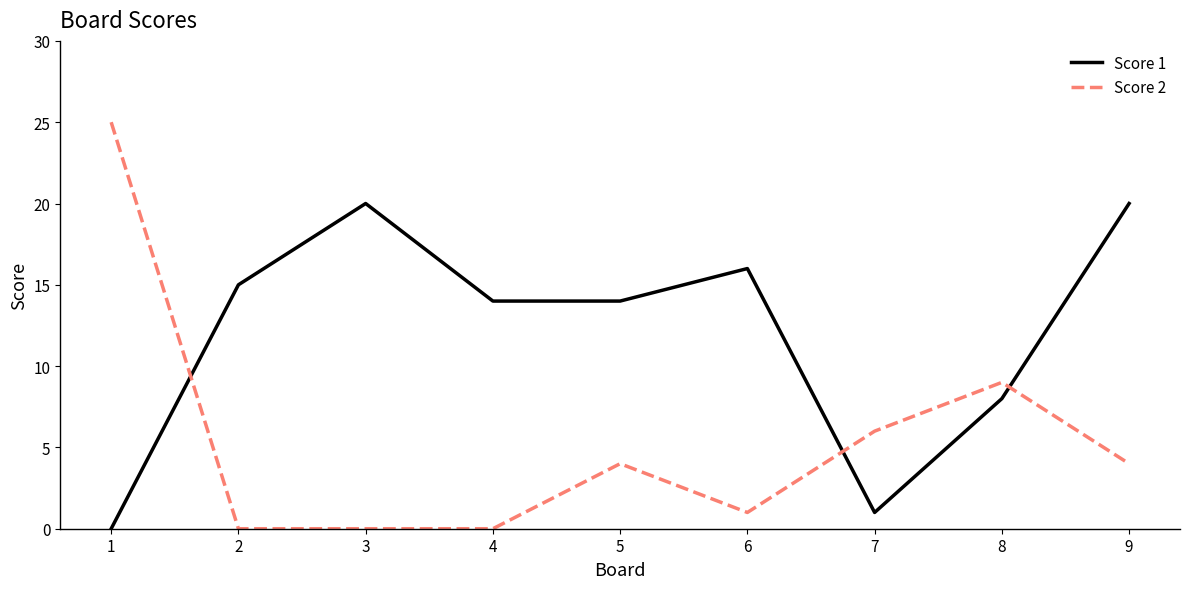

What is the maximum value for Score 1?

20